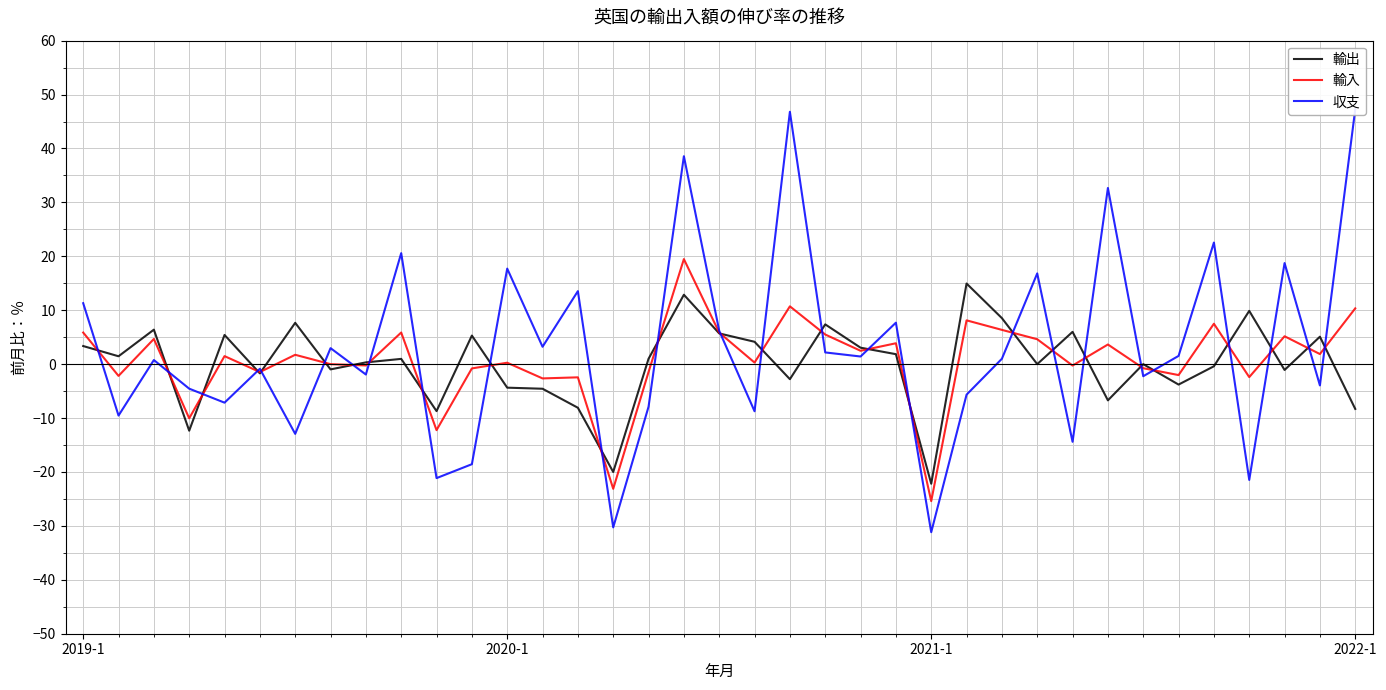

How many positive values does the 輸出 series have?

20